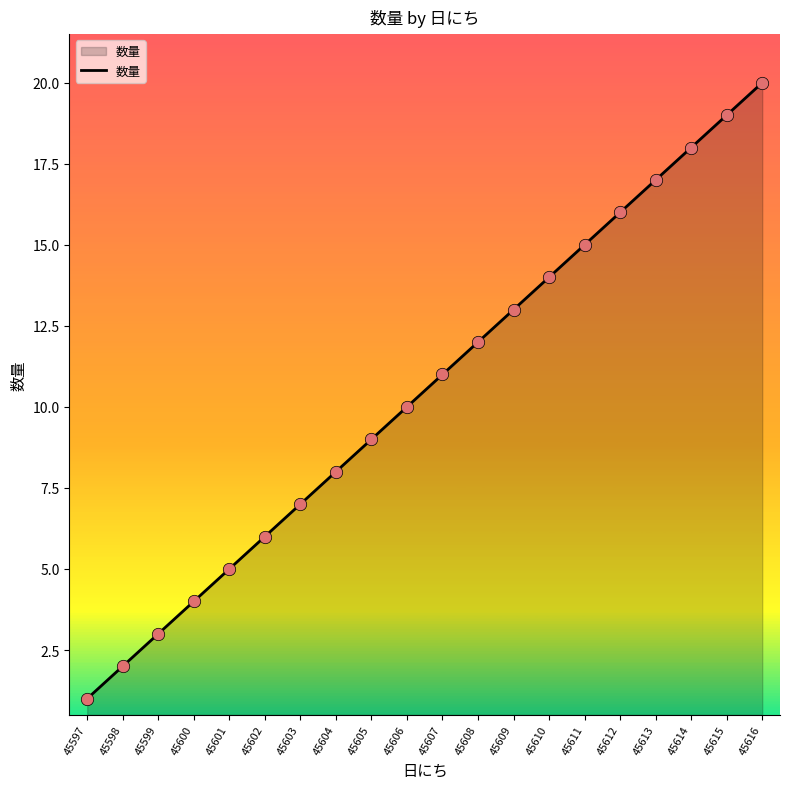

What is the change in value from 45606 to 45611?

+5